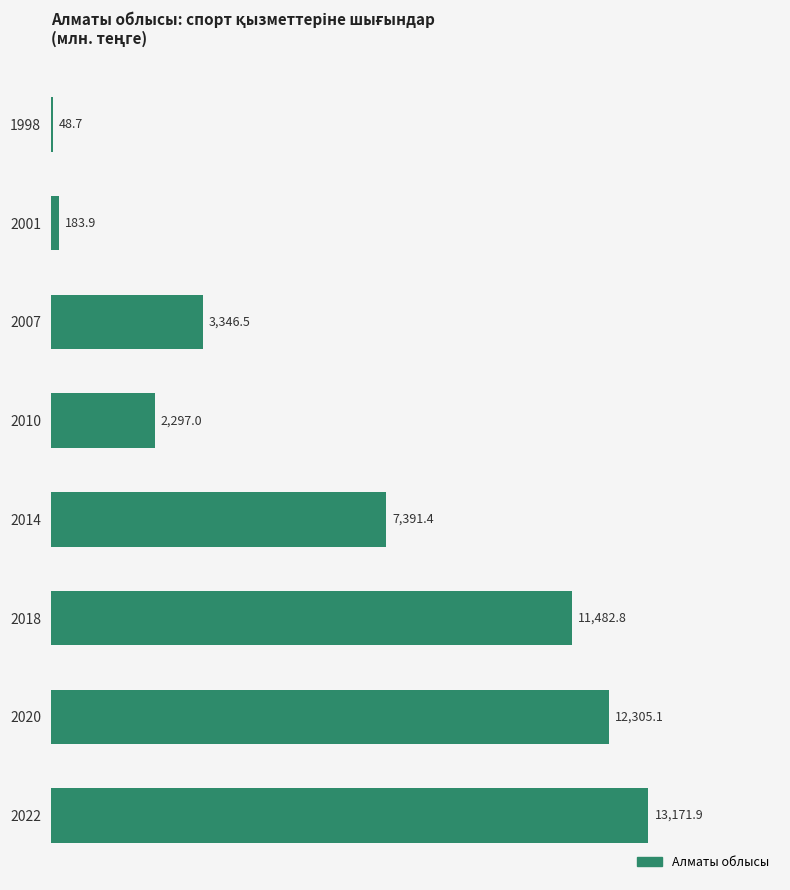

What is the difference between the second highest and minimum values?

12256.4